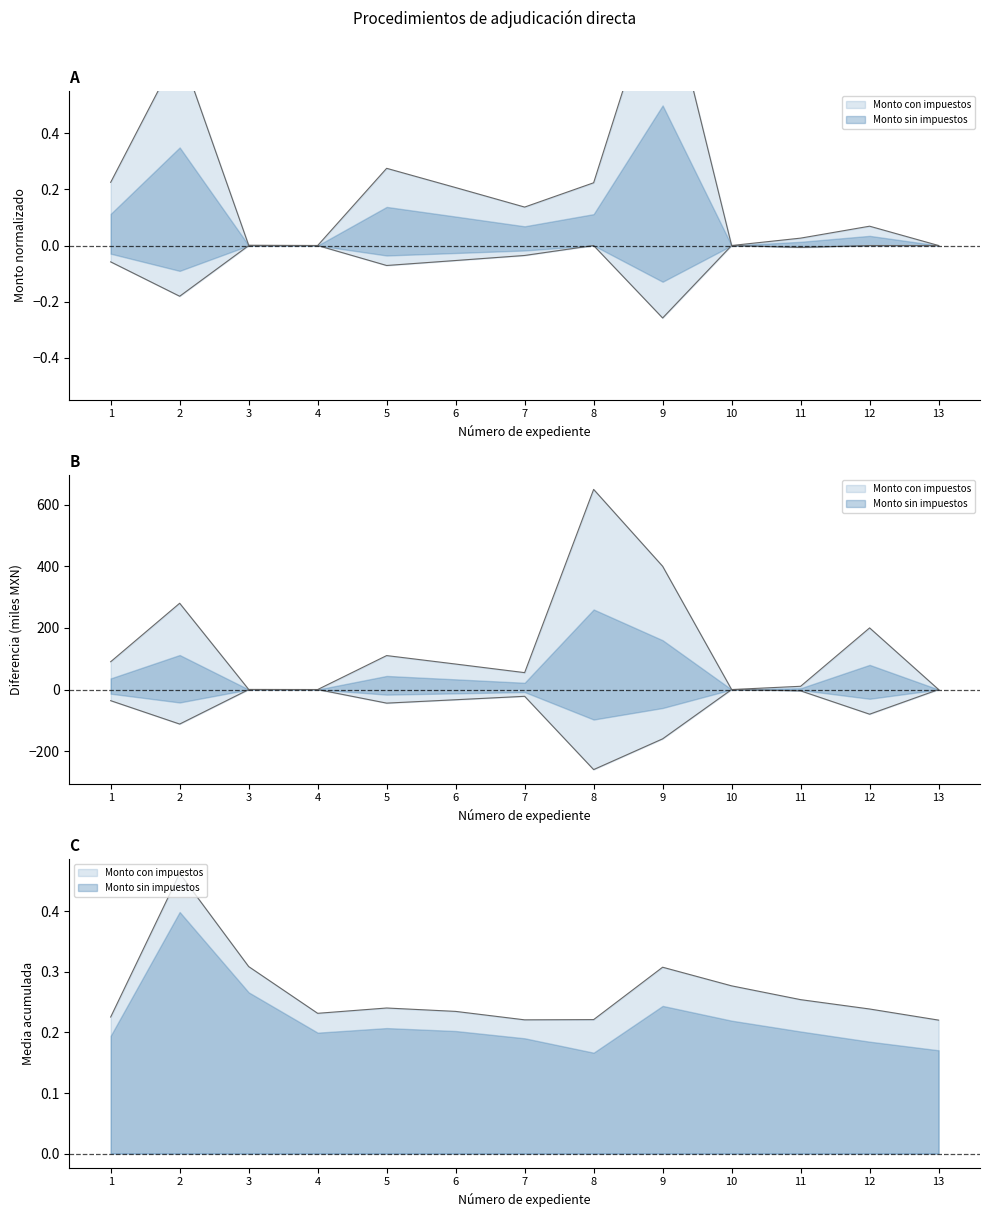

In Monto sin impuestos, how many points are higher than both neighbors (excluding endpoints)?

3